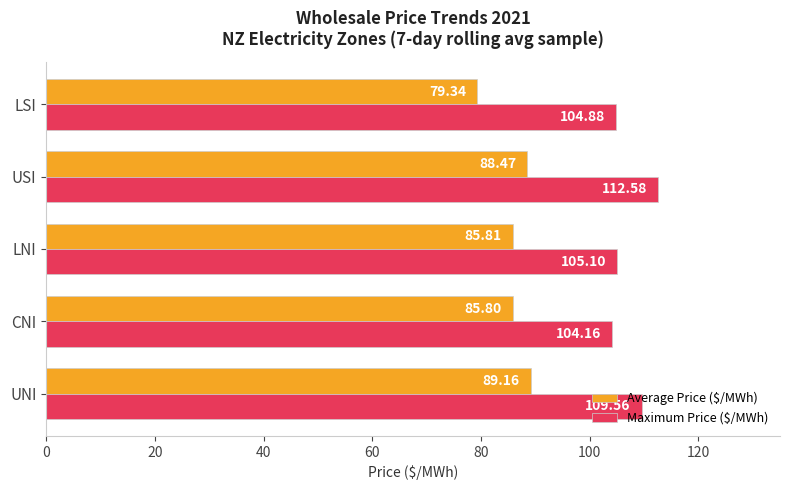

At which category is the sum across all series the highest?

USI